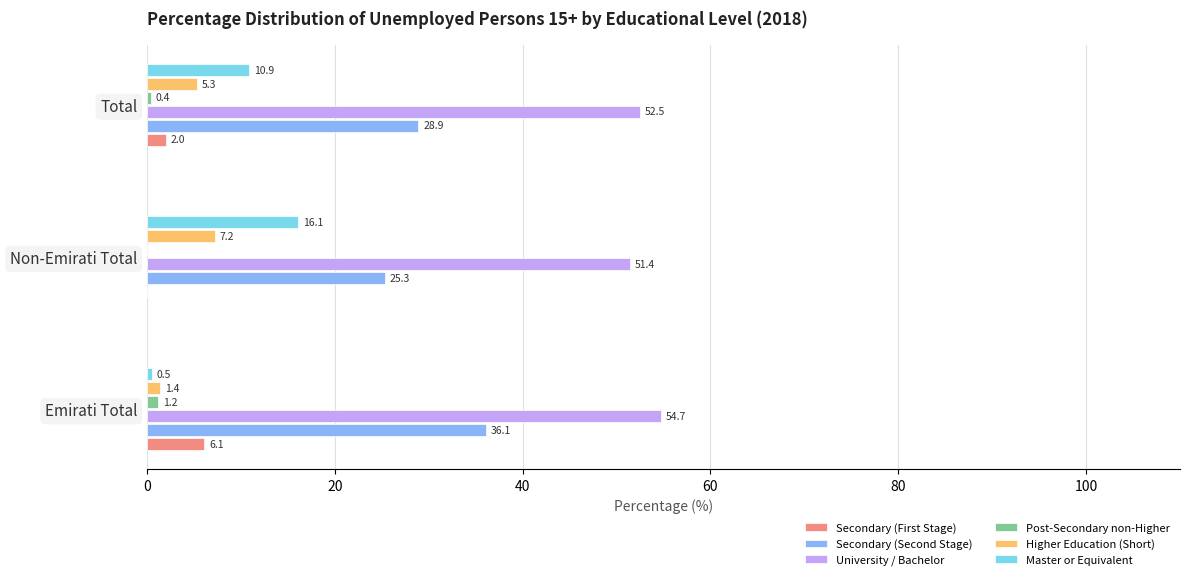

True or false: Master or Equivalent has a value of 10.9 at Total.

True